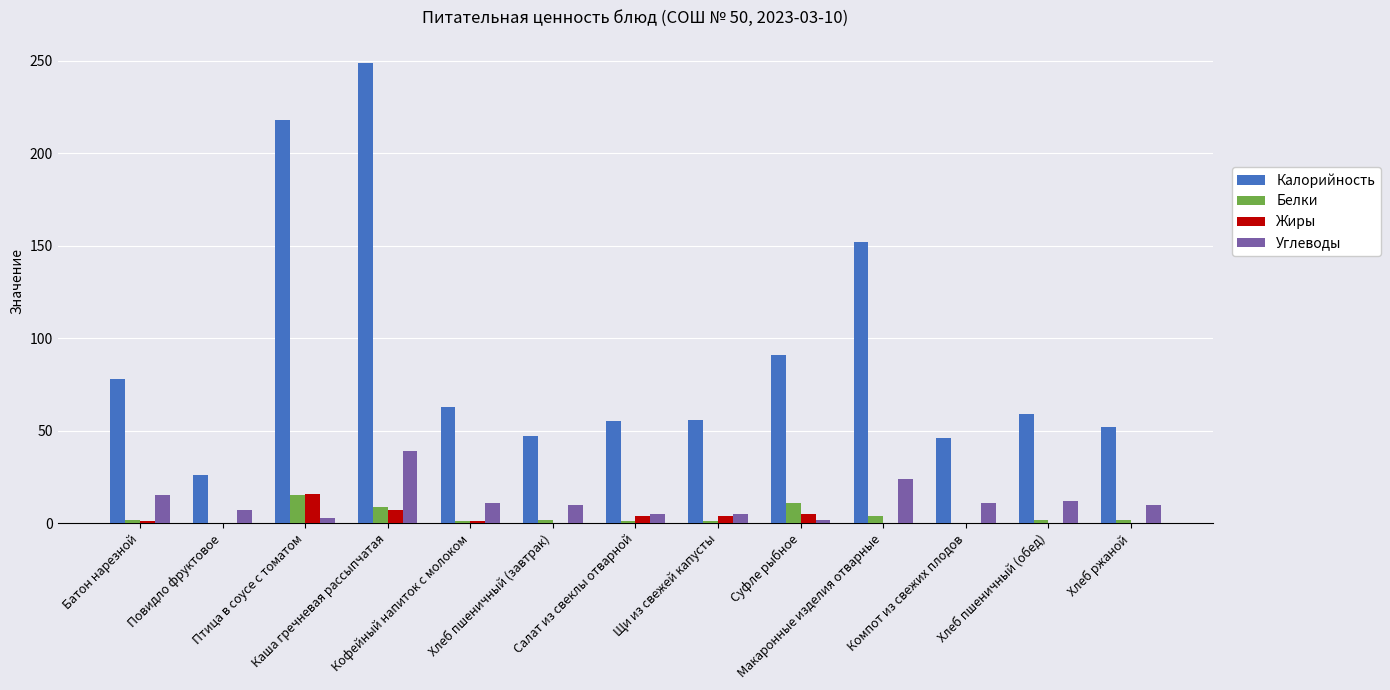

How many categories are shown in the chart?

13